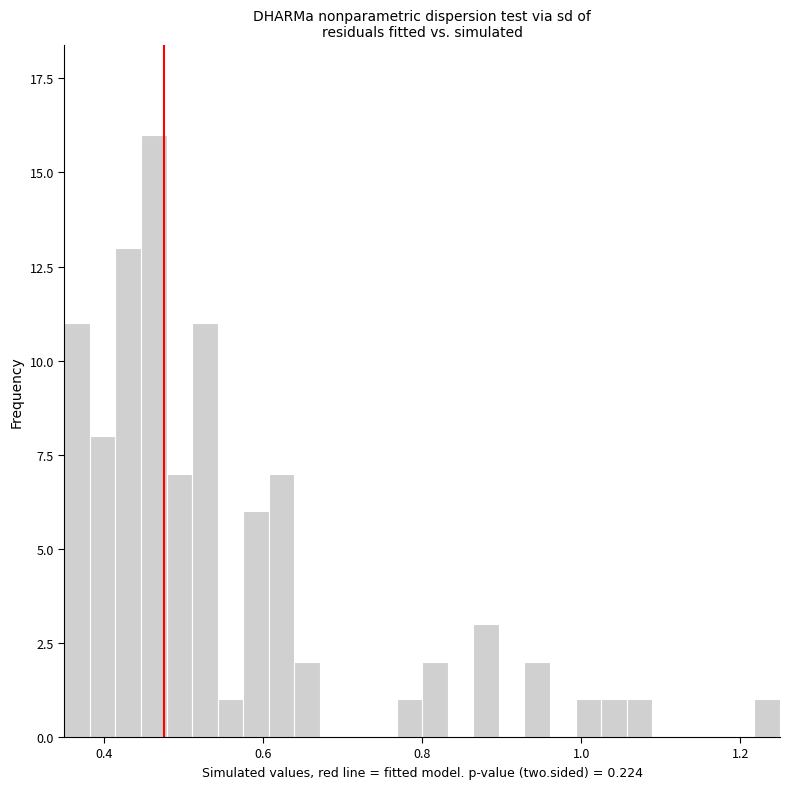

Around what value on the x-axis is the tallest bar? Give the approximate position of its centre, as read against the axis.

0.46